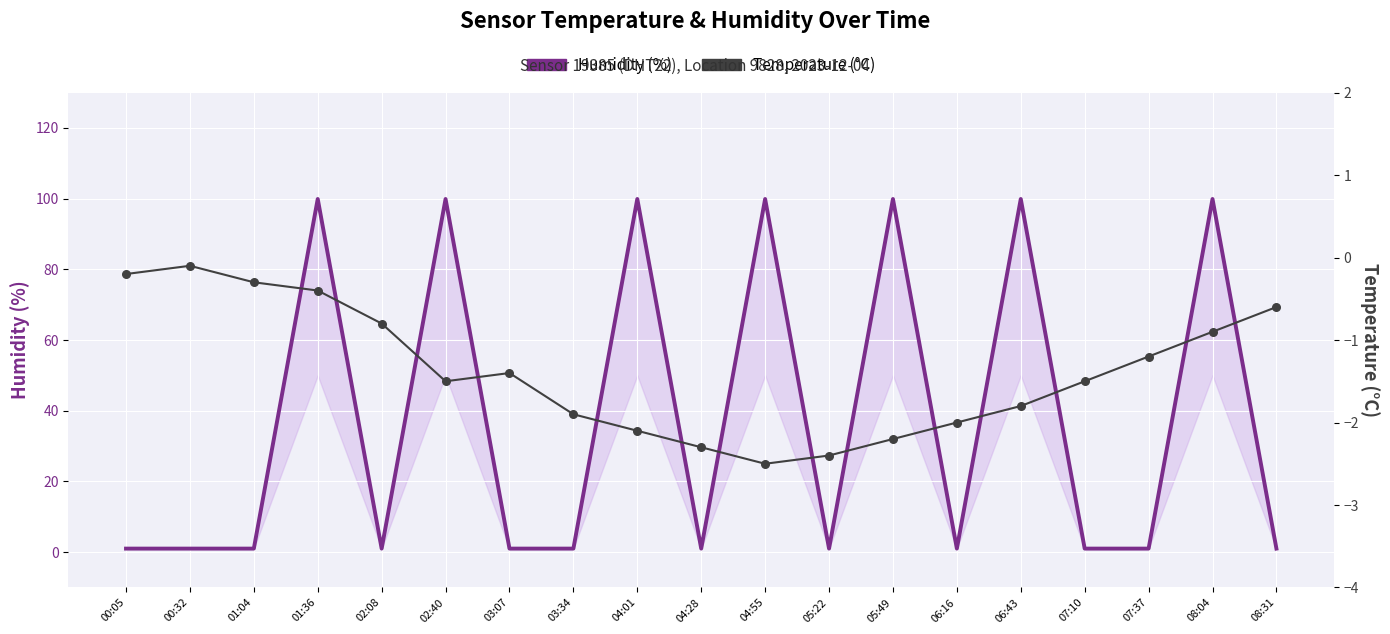

What is the total value across all series at 06:16?

-1.0